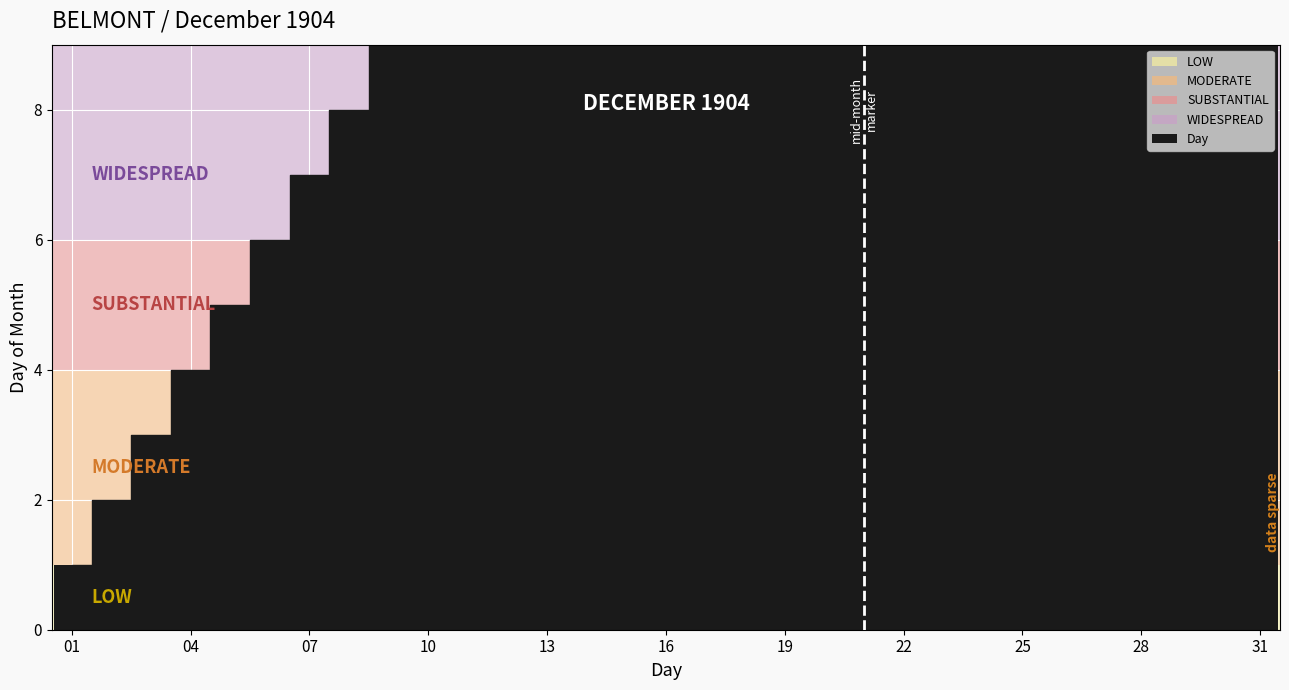

At which label is Day closest to 16?

16